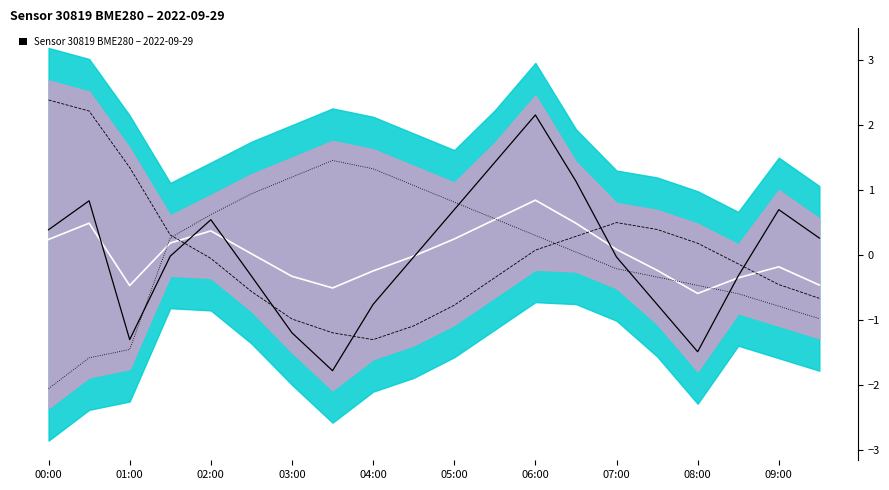

Is the value of mean at 16 greater than the value of humidity at 15?

No